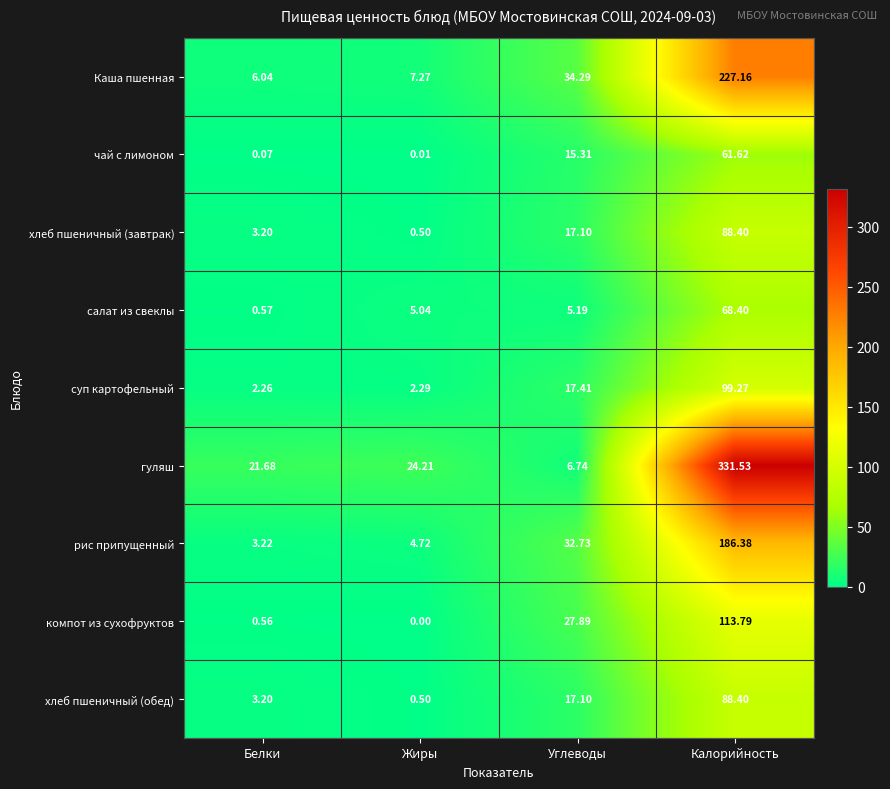

Rank the categories by хлеб пшеничный (обед) value from lowest to highest.

Жиры, Белки, Углеводы, Калорийность